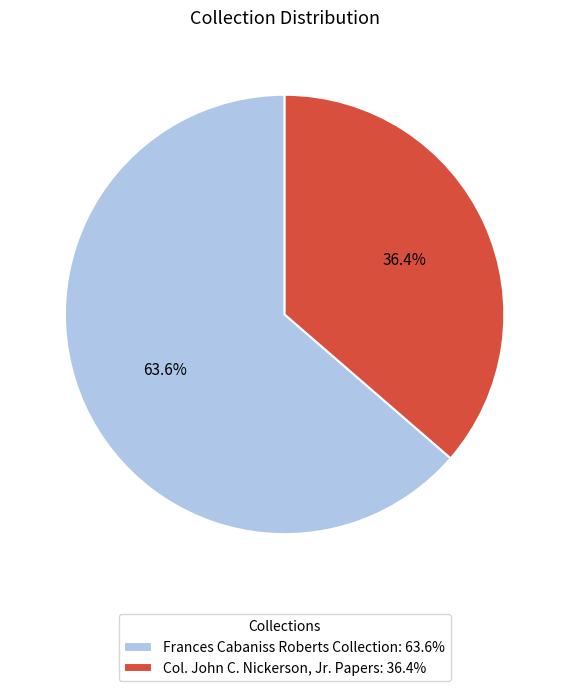

Between Col. John C. Nickerson, Jr. Papers and Frances Cabaniss Roberts Collection, which is larger?

Frances Cabaniss Roberts Collection